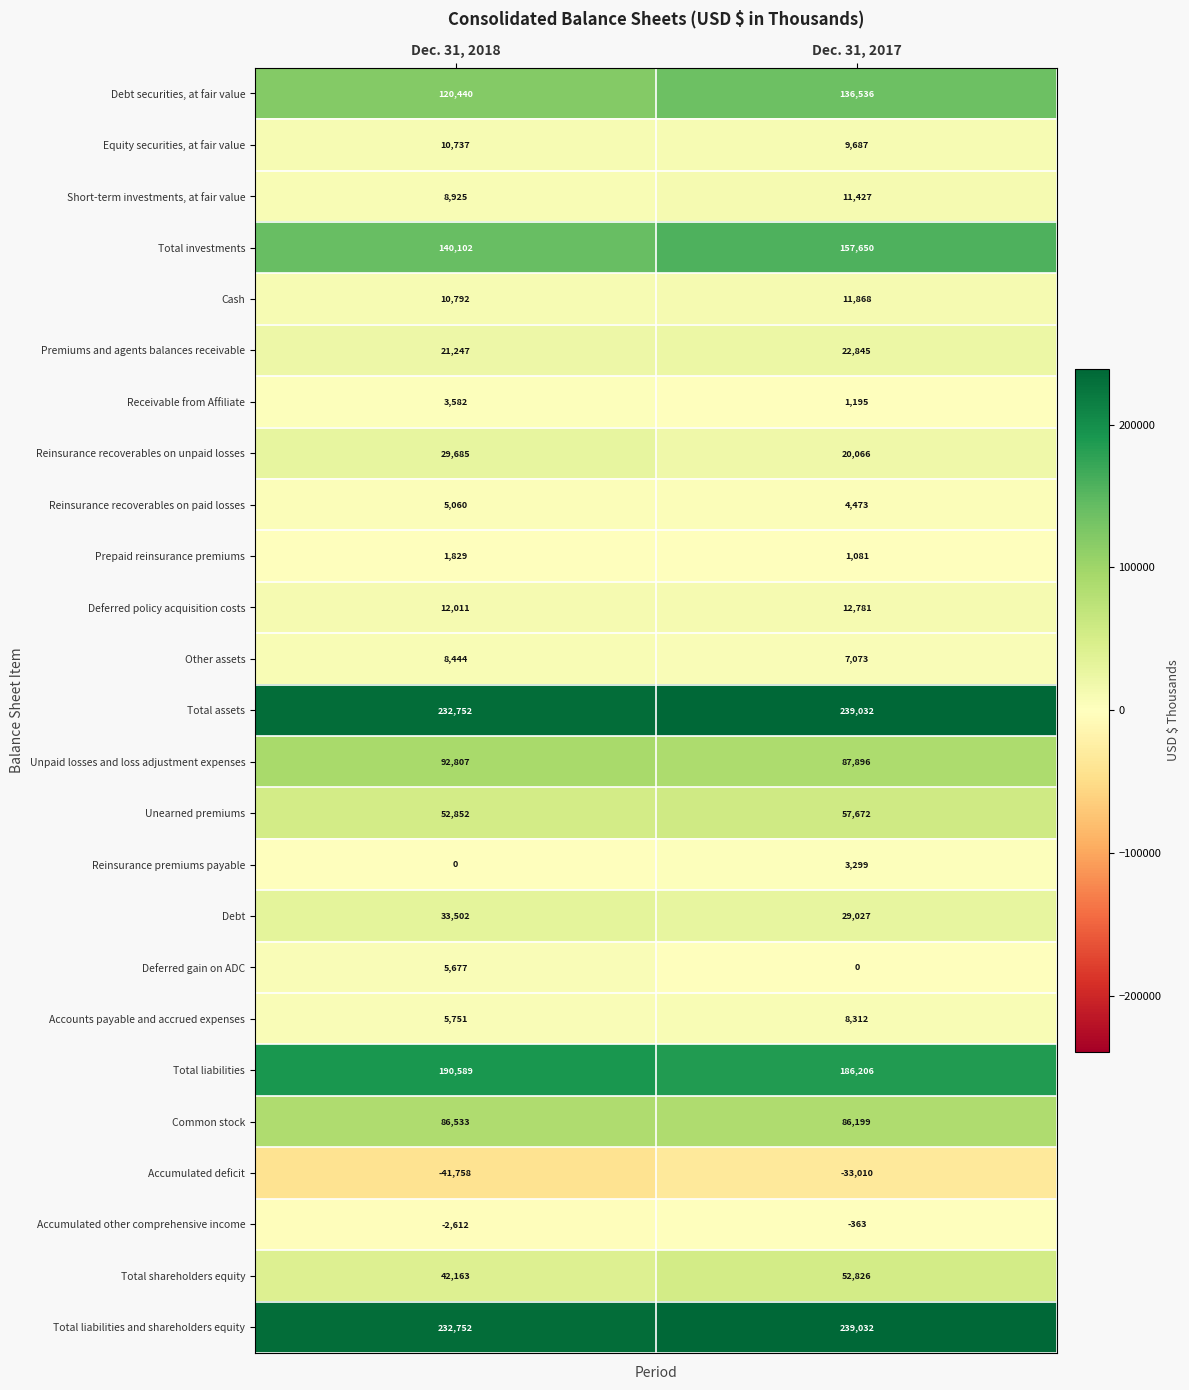

At which category is the sum across all series the highest?

Dec. 31, 2017